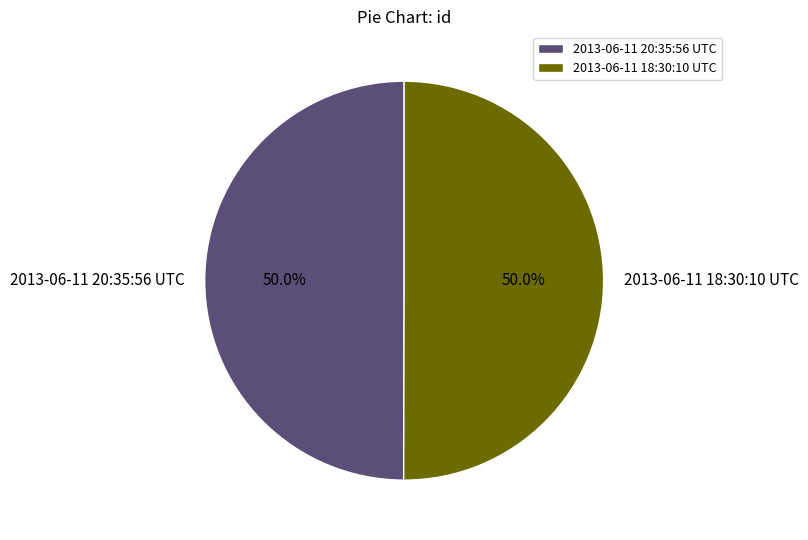

Do 2013-06-11 20:35:56 UTC and 2013-06-11 18:30:10 UTC together represent more than half of the pie?

Yes